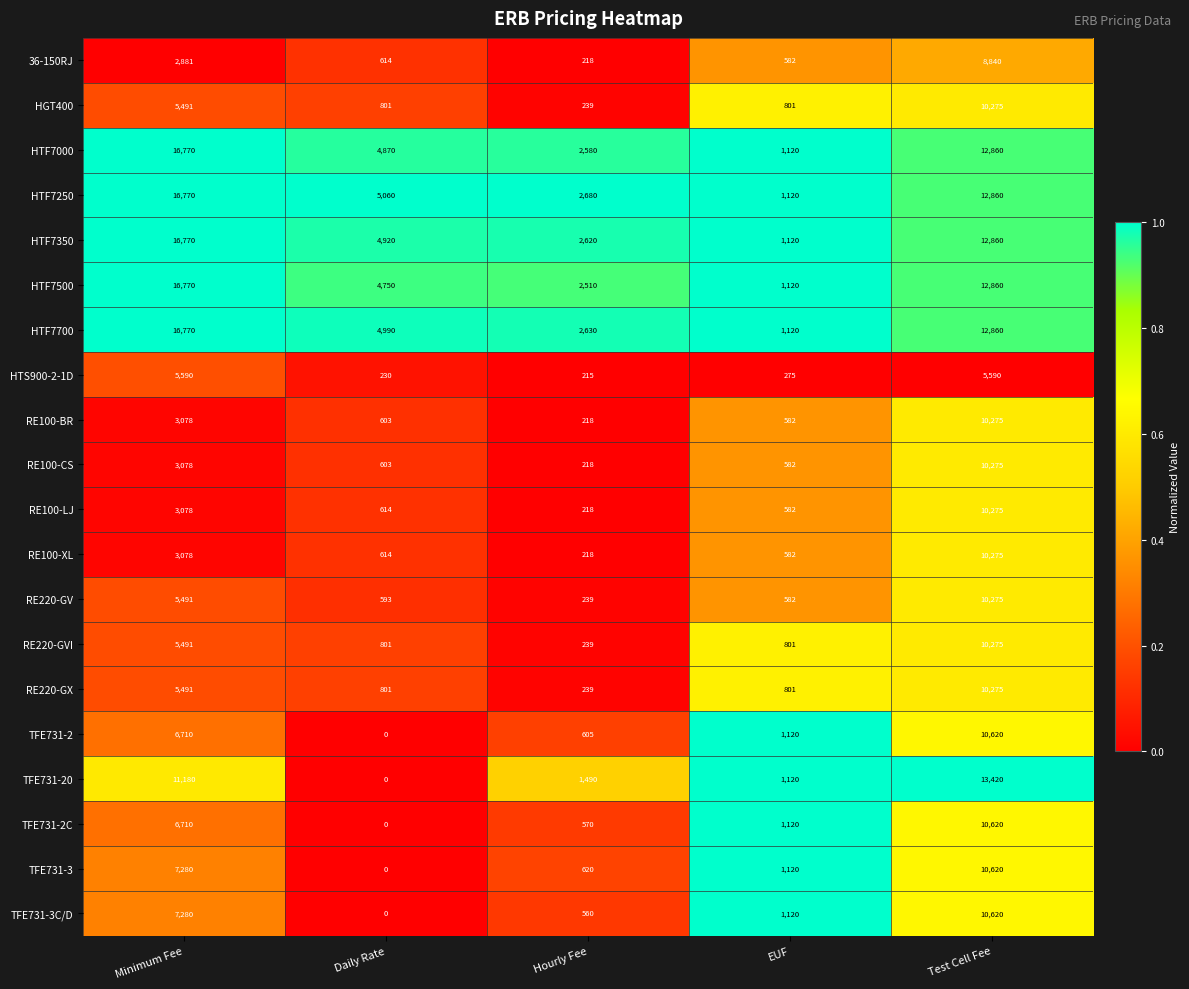

Which series changed the most between Daily Rate and Test Cell Fee?

TFE731-20